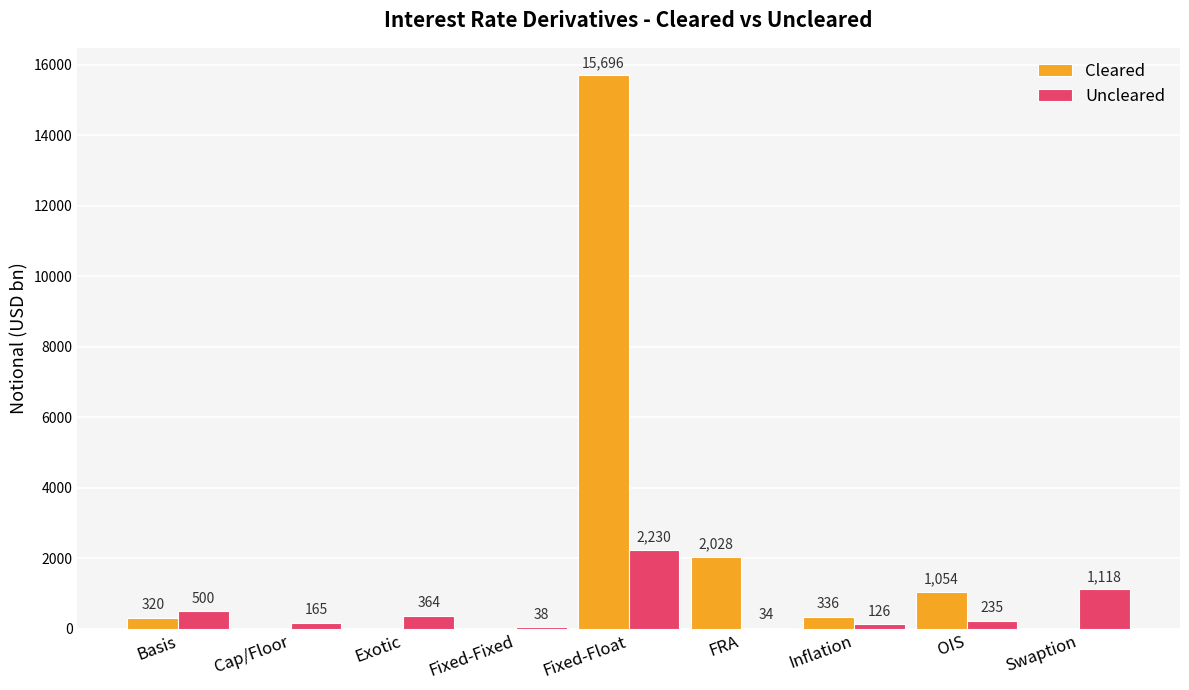

At which category is the sum across all series the highest?

Fixed-Float